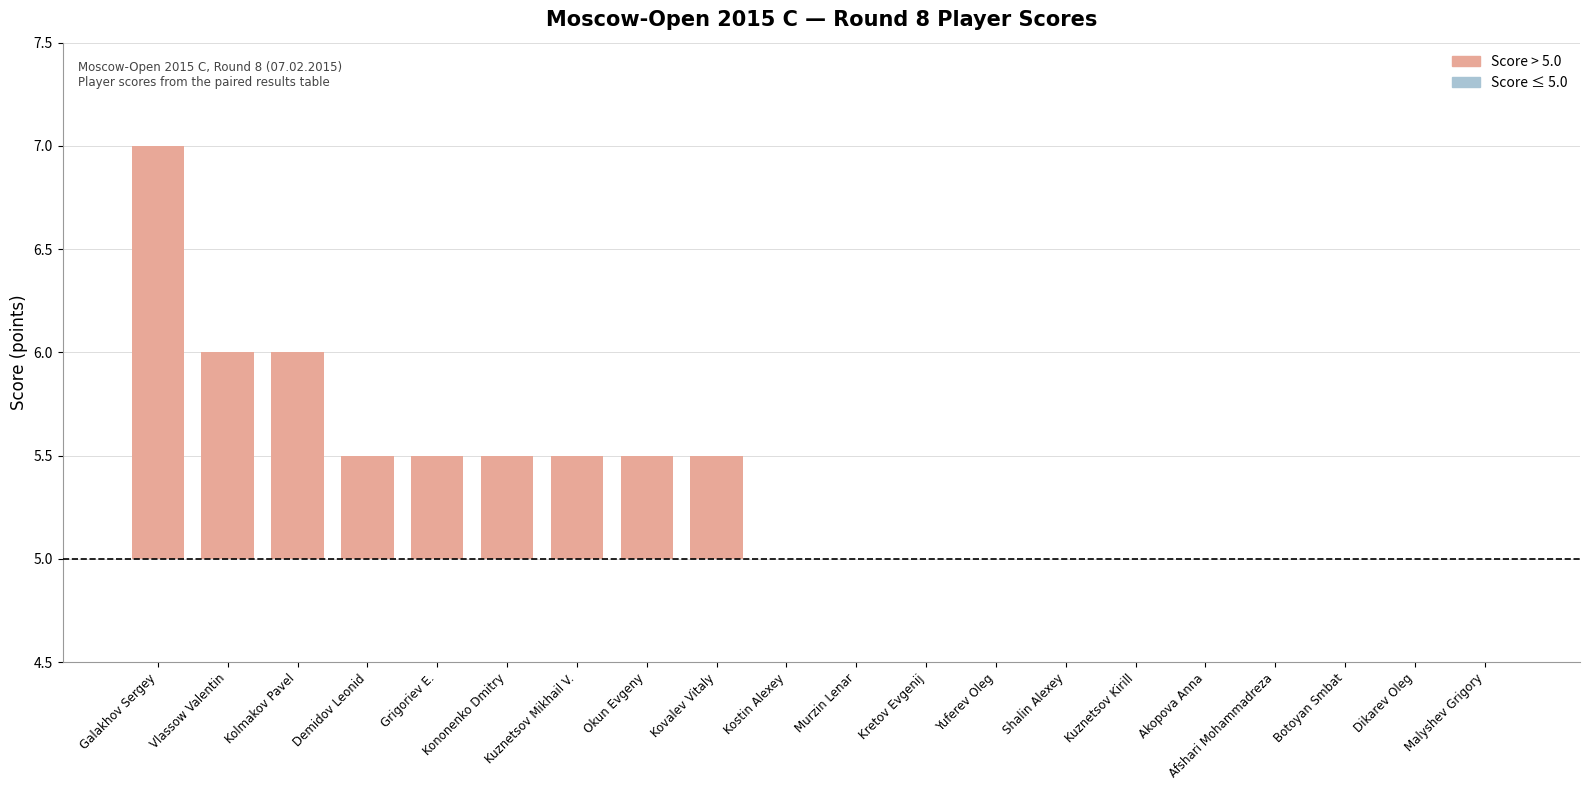

What is the difference between the maximum and minimum values?

2.0